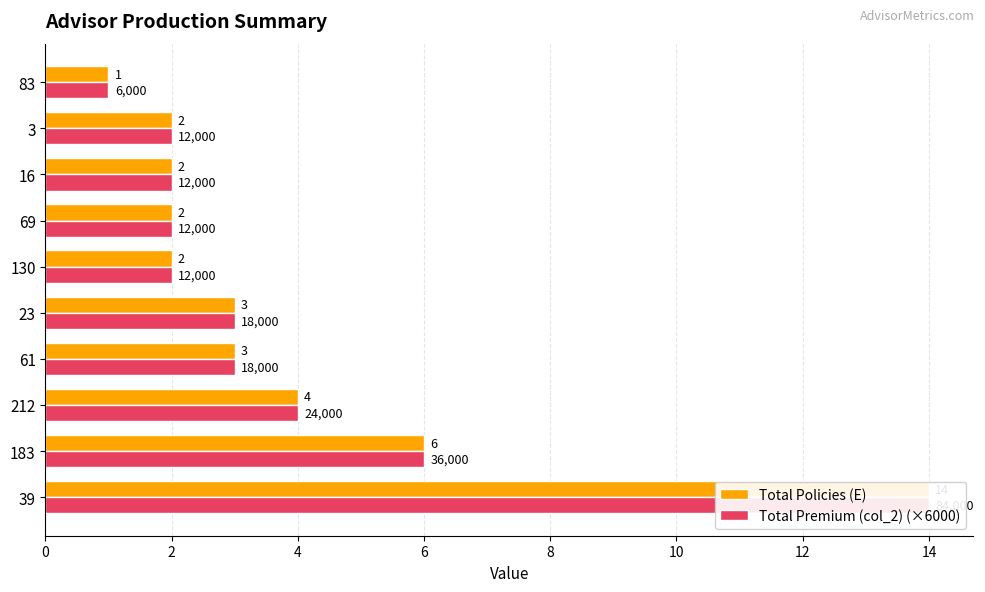

Which series has the largest total across all categories?

Total Policies (E)